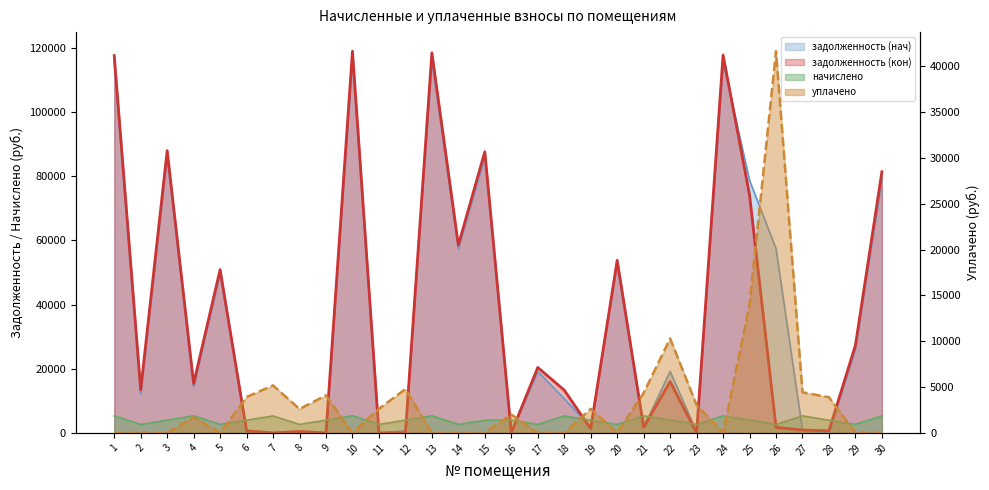

At how many categories does at least one series exceed 98789?

4